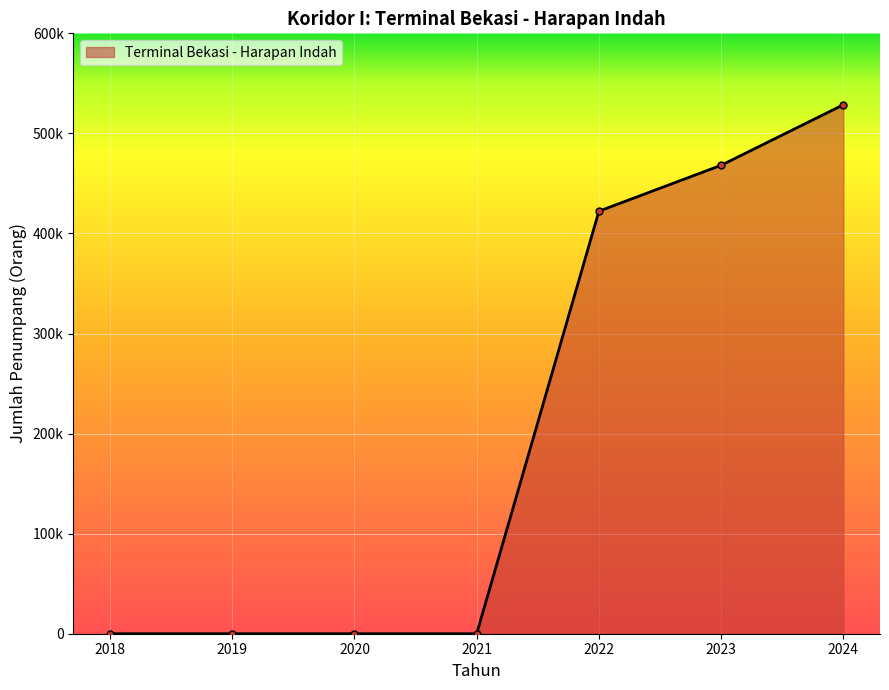

What is the change in value from 2019 to 2022?

+422253